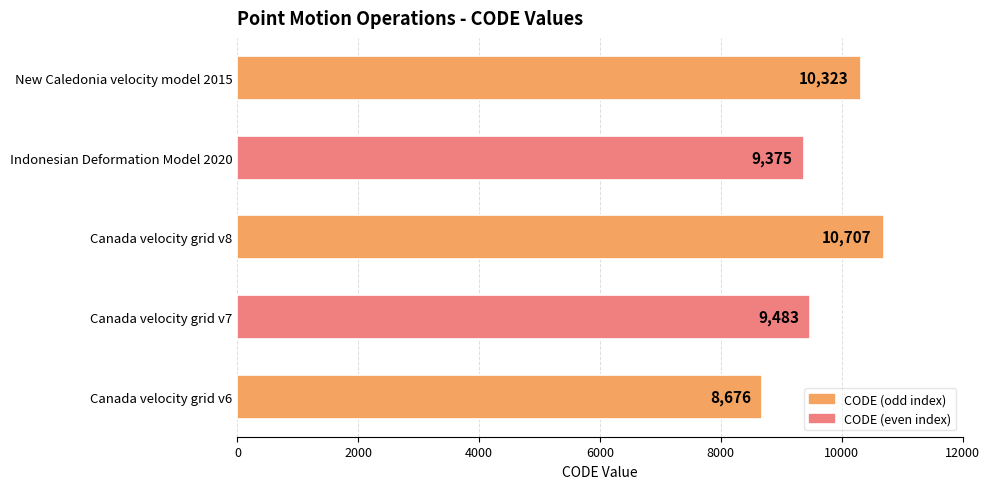

Where is the data nearest to the value 9691?

Canada velocity grid v7